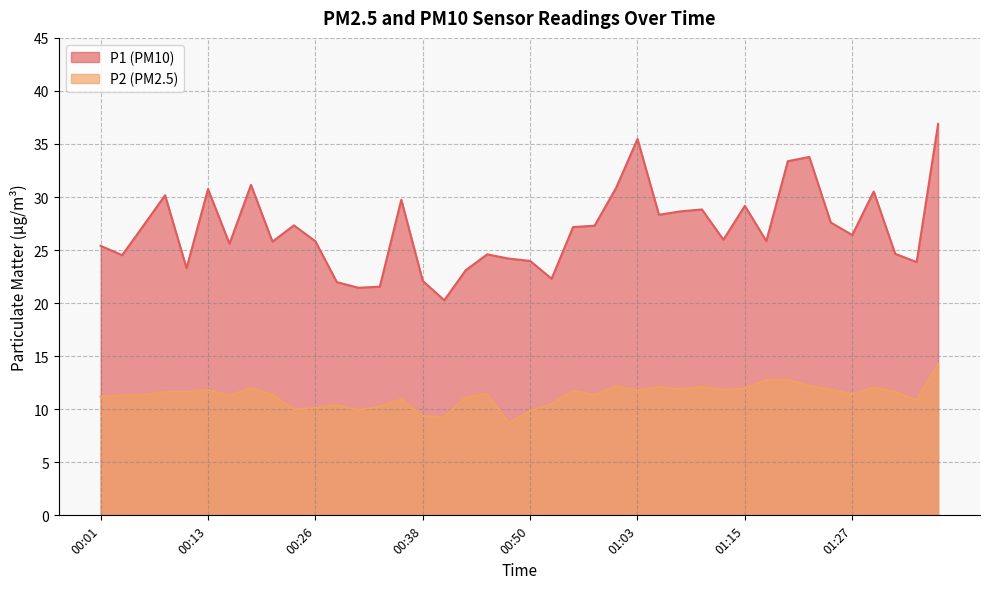

Reading left to right, what are all the values shown in this chart?

P1: 00:01=25.4	00:03=24.5	00:06=27.3	00:08=30.2	00:11=23.3	00:13=30.8	00:16=25.6	00:18=31.1	00:21=25.8	00:23=27.3	00:26=25.8	00:28=22.0	00:31=21.4	00:33=21.6	00:36=29.8	00:38=22.1	00:40=20.3	00:43=23.1	00:45=24.6	00:48=24.2	00:50=24.0	00:53=22.3	00:55=27.2	00:58=27.3	01:00=30.9	01:03=35.5	01:05=28.3	01:08=28.6	01:10=28.8	01:12=26.0	01:15=29.2	01:17=25.9	01:20=33.4	01:22=33.8	01:25=27.6	01:27=26.4	01:30=30.5	01:32=24.6	01:35=23.9	01:37=36.9
P2: 00:01=11.2	00:03=11.3	00:06=11.3	00:08=11.6	00:11=11.6	00:13=11.8	00:16=11.3	00:18=12.0	00:21=11.4	00:23=10.0	00:26=10.1	00:28=10.4	00:31=9.9	00:33=10.3	00:36=10.9	00:38=9.4	00:40=9.2	00:43=11.1	00:45=11.4	00:48=8.7	00:50=9.8	00:53=10.5	00:55=11.8	00:58=11.3	01:00=12.2	01:03=11.8	01:05=12.1	01:08=11.9	01:10=12.1	01:12=11.8	01:15=11.9	01:17=12.8	01:20=12.8	01:22=12.2	01:25=11.8	01:27=11.4	01:30=12.1	01:32=11.7	01:35=10.8	01:37=14.3